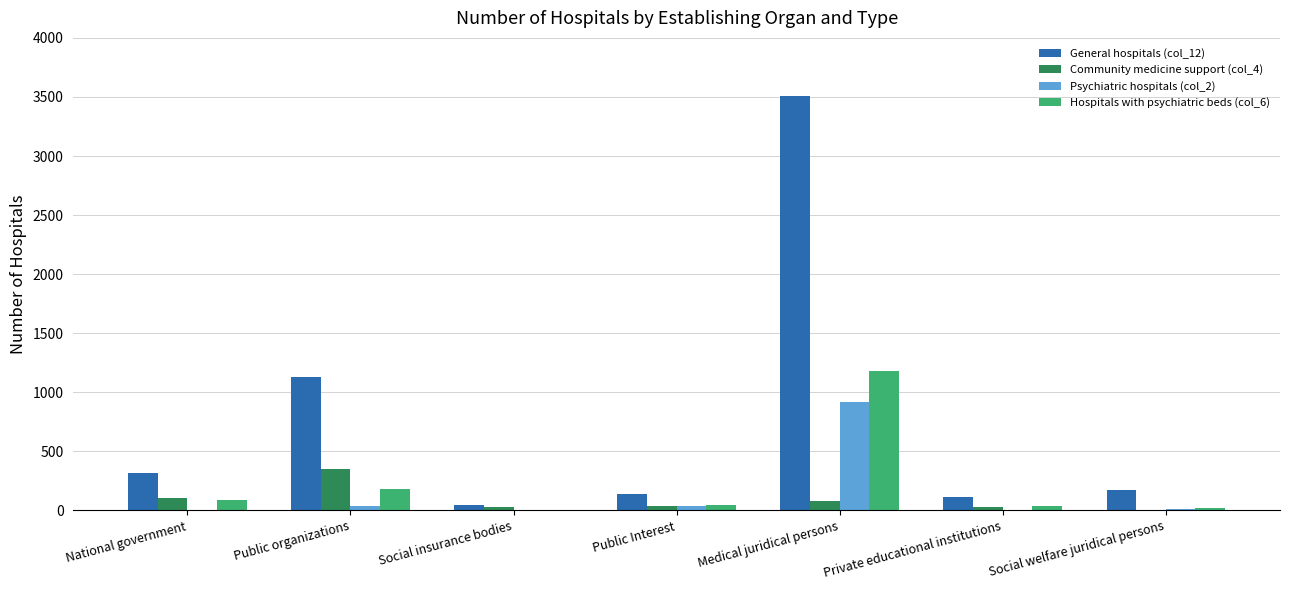

Which category has the highest value in the Hospitals with psychiatric beds (col_6) series?

Medical juridical persons